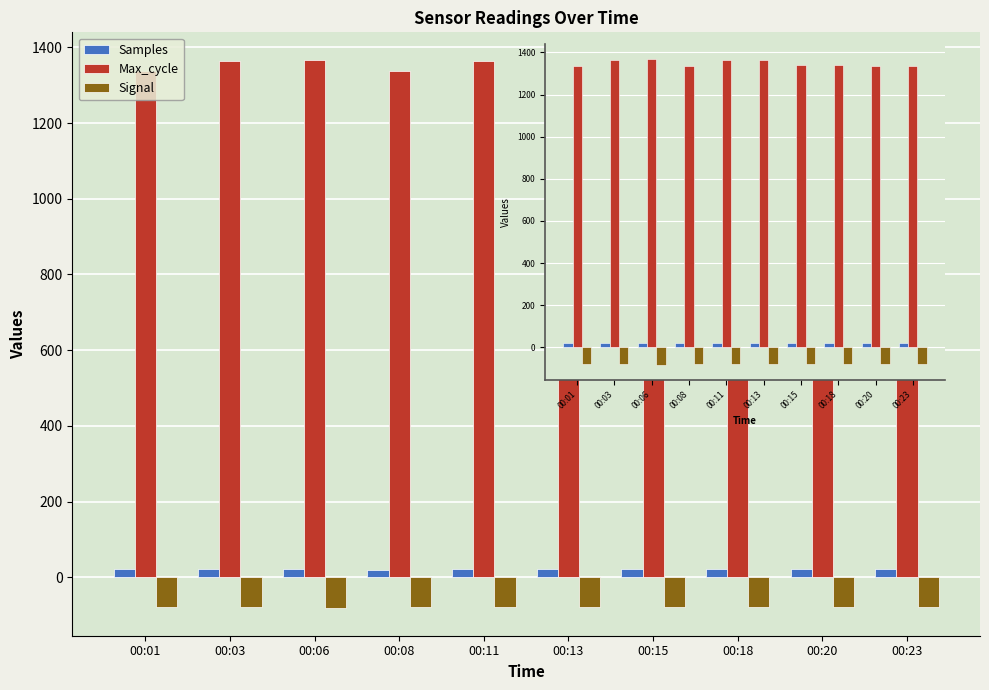

What is the average value of the Max_cycle series?

1348.4